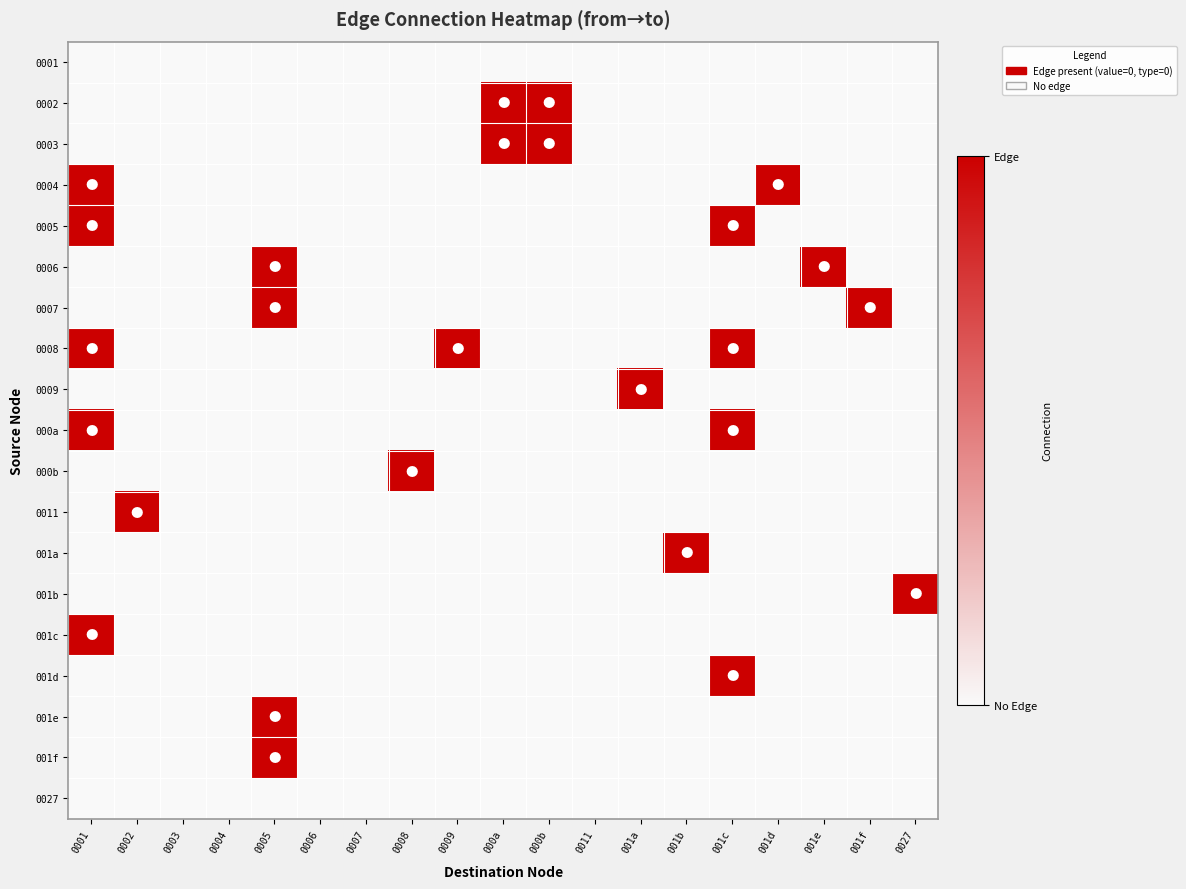

Reading left to right, extract all data points from this chart.

0001: 0001=0	0002=0	0003=0	0004=0	0005=0	0006=0	0007=0	0008=0	0009=0	000a=0	000b=0	0011=0	001a=0	001b=0	001c=0	001d=0	001e=0	001f=0	0027=0
0002: 0001=0	0002=0	0003=0	0004=0	0005=0	0006=0	0007=0	0008=0	0009=0	000a=1	000b=1	0011=0	001a=0	001b=0	001c=0	001d=0	001e=0	001f=0	0027=0
0003: 0001=0	0002=0	0003=0	0004=0	0005=0	0006=0	0007=0	0008=0	0009=0	000a=1	000b=1	0011=0	001a=0	001b=0	001c=0	001d=0	001e=0	001f=0	0027=0
0004: 0001=1	0002=0	0003=0	0004=0	0005=0	0006=0	0007=0	0008=0	0009=0	000a=0	000b=0	0011=0	001a=0	001b=0	001c=0	001d=1	001e=0	001f=0	0027=0
0005: 0001=1	0002=0	0003=0	0004=0	0005=0	0006=0	0007=0	0008=0	0009=0	000a=0	000b=0	0011=0	001a=0	001b=0	001c=1	001d=0	001e=0	001f=0	0027=0
0006: 0001=0	0002=0	0003=0	0004=0	0005=1	0006=0	0007=0	0008=0	0009=0	000a=0	000b=0	0011=0	001a=0	001b=0	001c=0	001d=0	001e=1	001f=0	0027=0
0007: 0001=0	0002=0	0003=0	0004=0	0005=1	0006=0	0007=0	0008=0	0009=0	000a=0	000b=0	0011=0	001a=0	001b=0	001c=0	001d=0	001e=0	001f=1	0027=0
0008: 0001=1	0002=0	0003=0	0004=0	0005=0	0006=0	0007=0	0008=0	0009=1	000a=0	000b=0	0011=0	001a=0	001b=0	001c=1	001d=0	001e=0	001f=0	0027=0
0009: 0001=0	0002=0	0003=0	0004=0	0005=0	0006=0	0007=0	0008=0	0009=0	000a=0	000b=0	0011=0	001a=1	001b=0	001c=0	001d=0	001e=0	001f=0	0027=0
000a: 0001=1	0002=0	0003=0	0004=0	0005=0	0006=0	0007=0	0008=0	0009=0	000a=0	000b=0	0011=0	001a=0	001b=0	001c=1	001d=0	001e=0	001f=0	0027=0
000b: 0001=0	0002=0	0003=0	0004=0	0005=0	0006=0	0007=0	0008=1	0009=0	000a=0	000b=0	0011=0	001a=0	001b=0	001c=0	001d=0	001e=0	001f=0	0027=0
0011: 0001=0	0002=1	0003=0	0004=0	0005=0	0006=0	0007=0	0008=0	0009=0	000a=0	000b=0	0011=0	001a=0	001b=0	001c=0	001d=0	001e=0	001f=0	0027=0
001a: 0001=0	0002=0	0003=0	0004=0	0005=0	0006=0	0007=0	0008=0	0009=0	000a=0	000b=0	0011=0	001a=0	001b=1	001c=0	001d=0	001e=0	001f=0	0027=0
001b: 0001=0	0002=0	0003=0	0004=0	0005=0	0006=0	0007=0	0008=0	0009=0	000a=0	000b=0	0011=0	001a=0	001b=0	001c=0	001d=0	001e=0	001f=0	0027=1
001c: 0001=1	0002=0	0003=0	0004=0	0005=0	0006=0	0007=0	0008=0	0009=0	000a=0	000b=0	0011=0	001a=0	001b=0	001c=0	001d=0	001e=0	001f=0	0027=0
001d: 0001=0	0002=0	0003=0	0004=0	0005=0	0006=0	0007=0	0008=0	0009=0	000a=0	000b=0	0011=0	001a=0	001b=0	001c=1	001d=0	001e=0	001f=0	0027=0
001e: 0001=0	0002=0	0003=0	0004=0	0005=1	0006=0	0007=0	0008=0	0009=0	000a=0	000b=0	0011=0	001a=0	001b=0	001c=0	001d=0	001e=0	001f=0	0027=0
001f: 0001=0	0002=0	0003=0	0004=0	0005=1	0006=0	0007=0	0008=0	0009=0	000a=0	000b=0	0011=0	001a=0	001b=0	001c=0	001d=0	001e=0	001f=0	0027=0
0027: 0001=0	0002=0	0003=0	0004=0	0005=0	0006=0	0007=0	0008=0	0009=0	000a=0	000b=0	0011=0	001a=0	001b=0	001c=0	001d=0	001e=0	001f=0	0027=0